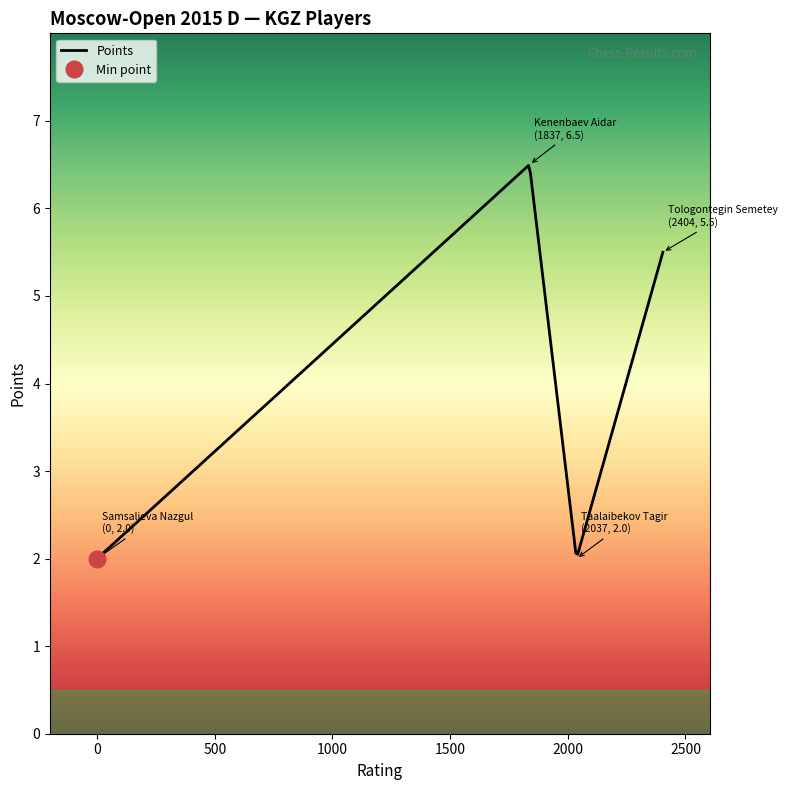

The chart shows a value of 2.0 at Samsalieva Nazgul. True or false?

True